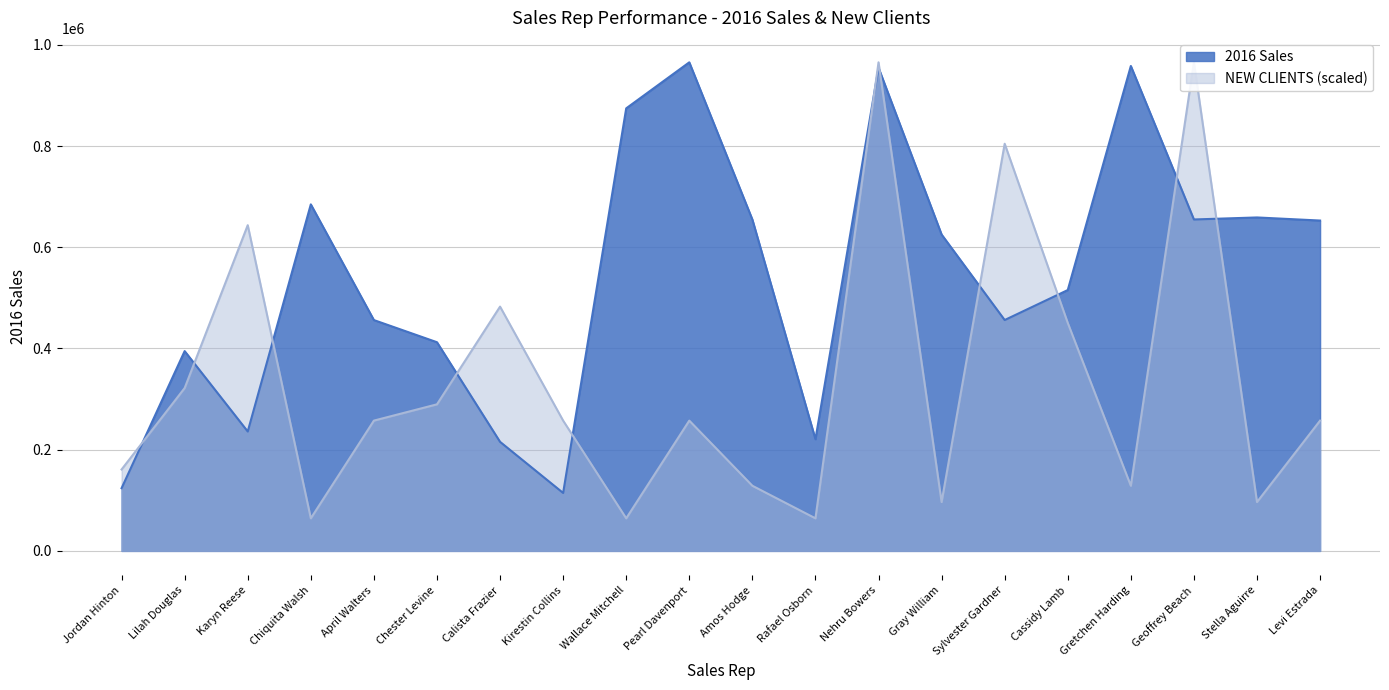

How many interior local peaks (higher than both neighbors) does the data have?

6